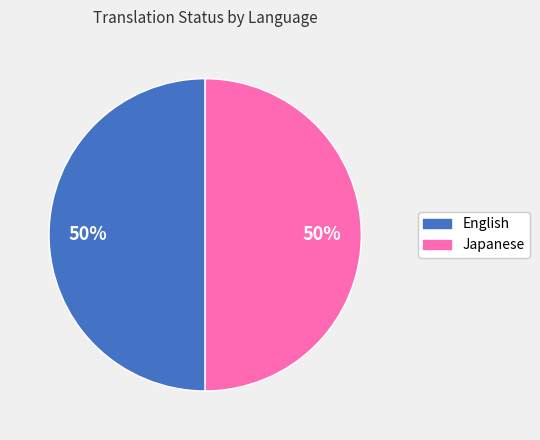

To the nearest percent, what is the average slice percentage?

50%